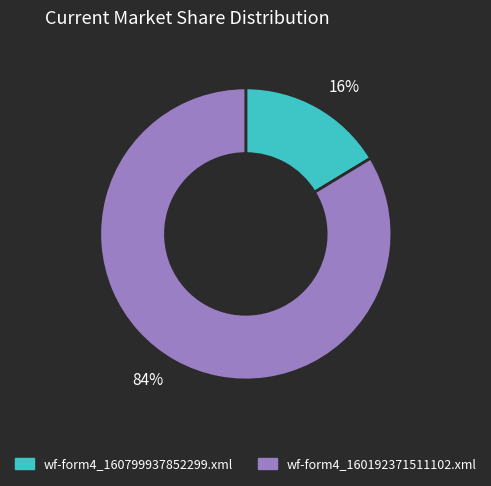

To the nearest percent, what is the combined percentage of 84% and 16%?

100%